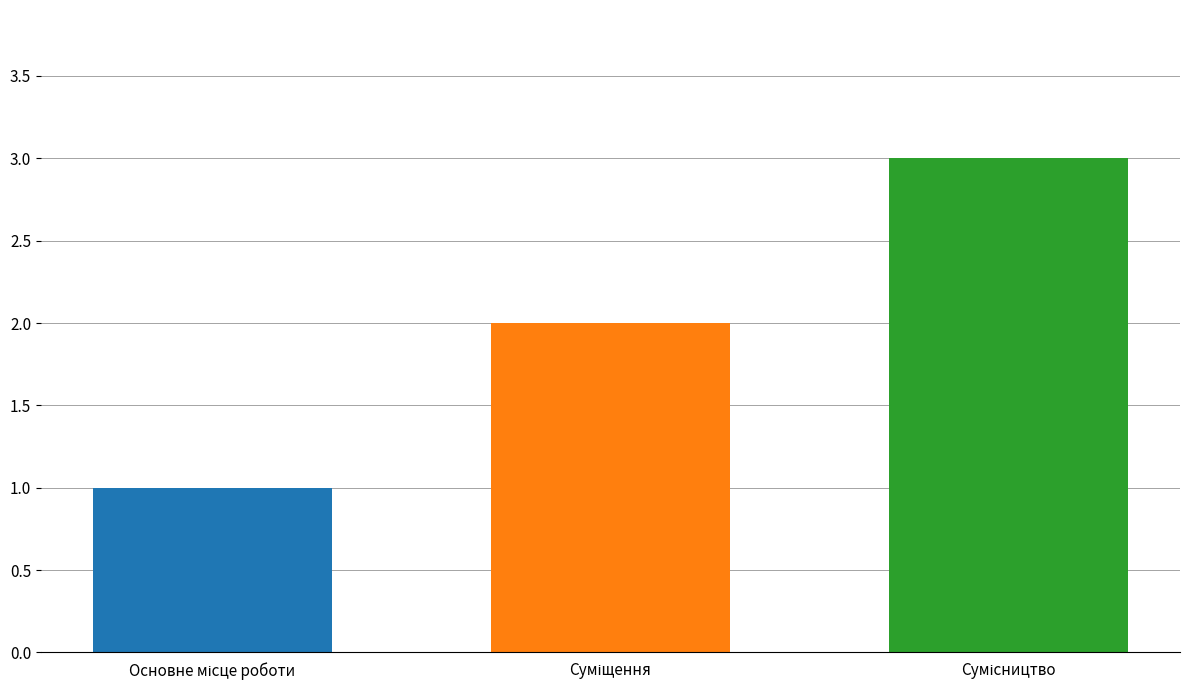

How many bars are there in each group?

3